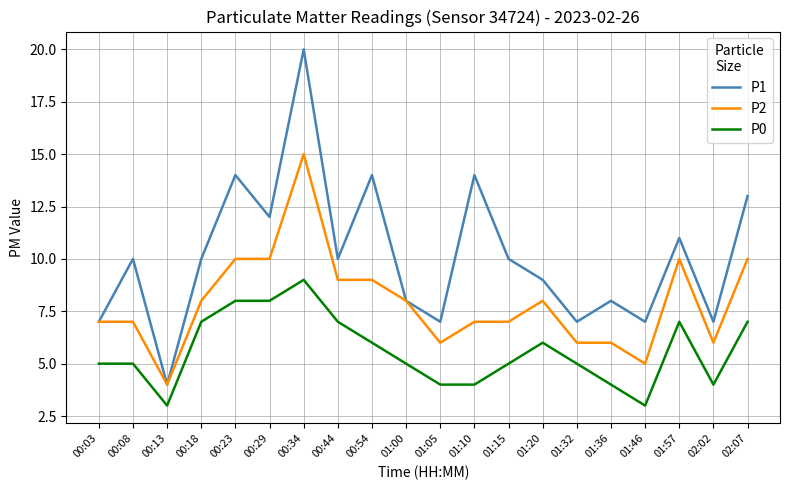

Reading left to right, extract all data points from this chart.

P1: 00:03=7	00:08=10	00:13=4	00:18=10	00:23=14	00:29=12	00:34=20	00:44=10	00:54=14	01:00=8	01:05=7	01:10=14	01:15=10	01:20=9	01:32=7	01:36=8	01:46=7	01:57=11	02:02=7	02:07=13
P2: 00:03=7	00:08=7	00:13=4	00:18=8	00:23=10	00:29=10	00:34=15	00:44=9	00:54=9	01:00=8	01:05=6	01:10=7	01:15=7	01:20=8	01:32=6	01:36=6	01:46=5	01:57=10	02:02=6	02:07=10
P0: 00:03=5	00:08=5	00:13=3	00:18=7	00:23=8	00:29=8	00:34=9	00:44=7	00:54=6	01:00=5	01:05=4	01:10=4	01:15=5	01:20=6	01:32=5	01:36=4	01:46=3	01:57=7	02:02=4	02:07=7